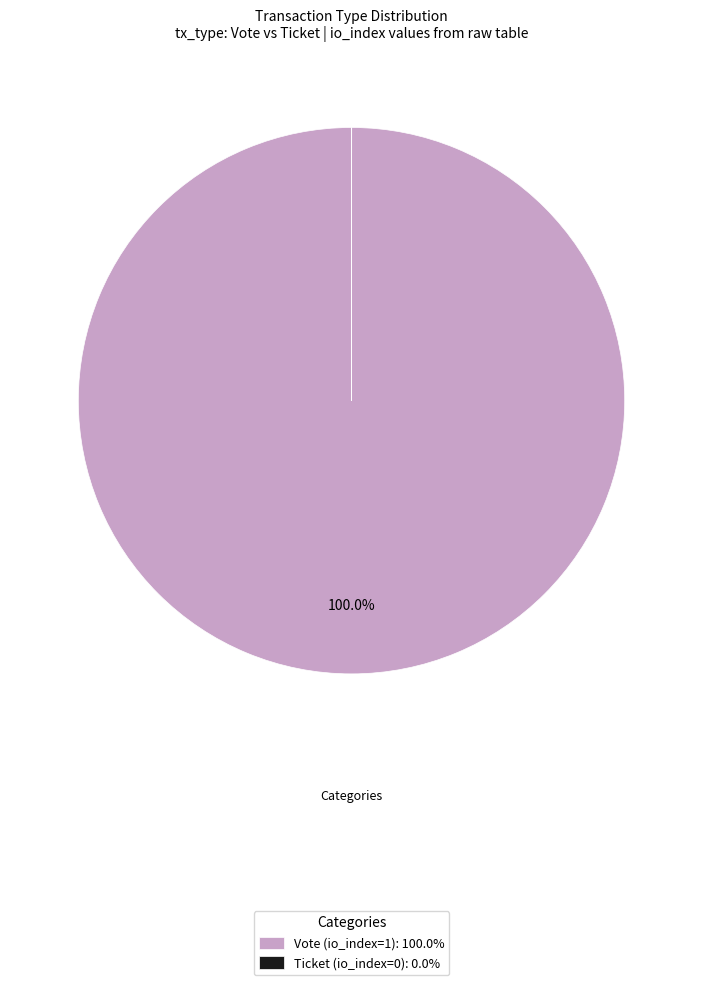

Does Vote (io_index=1): 100.0% represent more than half of the total?

Yes